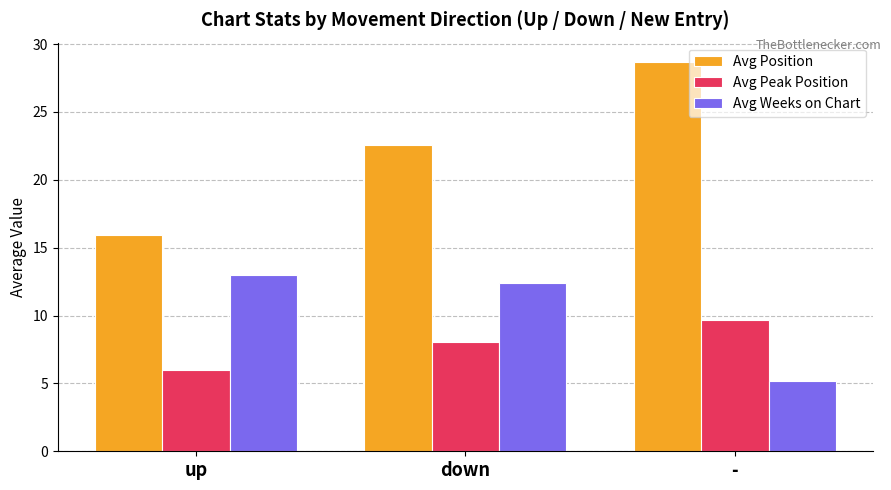

What value does the Avg Peak Position series have at -?

9.7